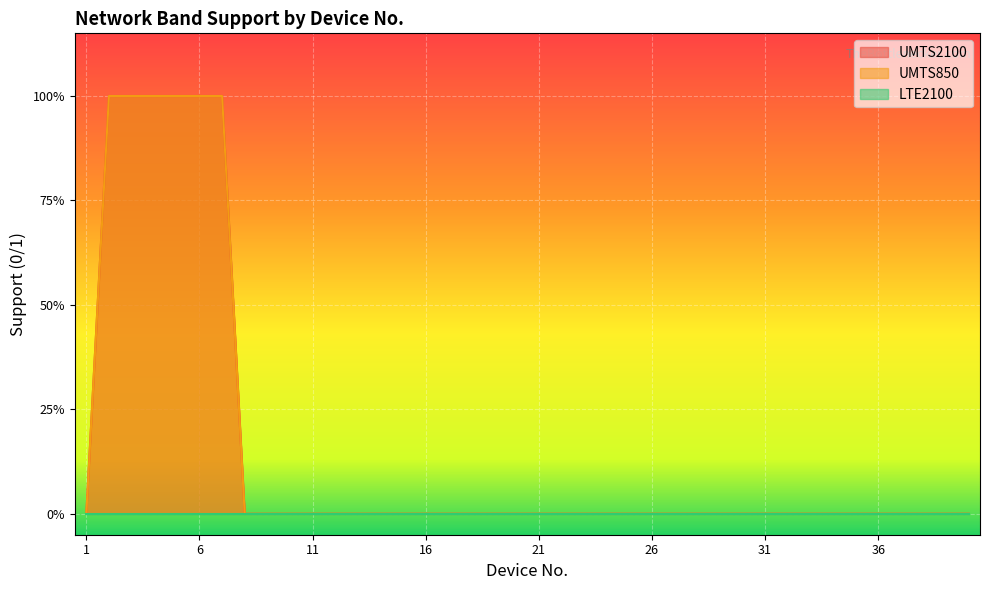

Does the chart display data point markers on the line(s)?

No